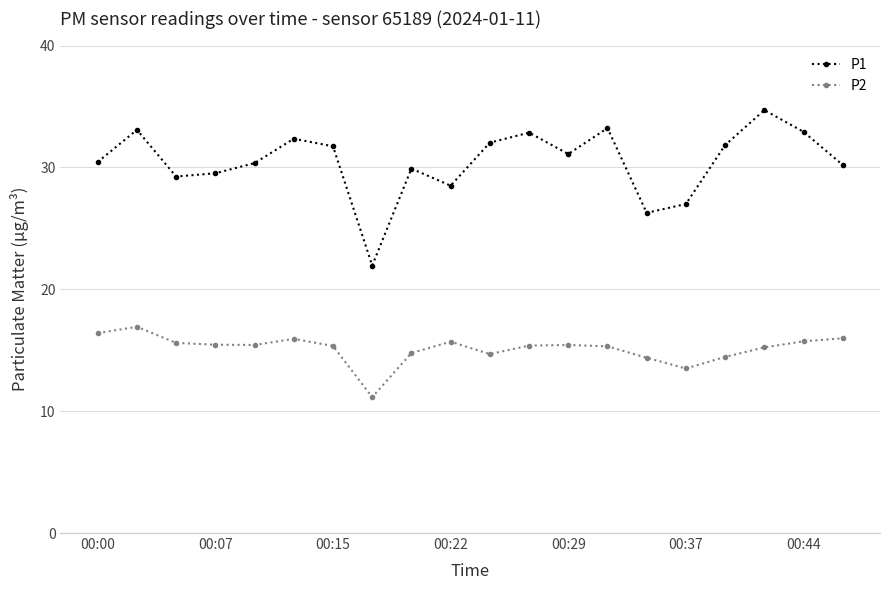

True or false: P2 and P1 cross at least once.

False